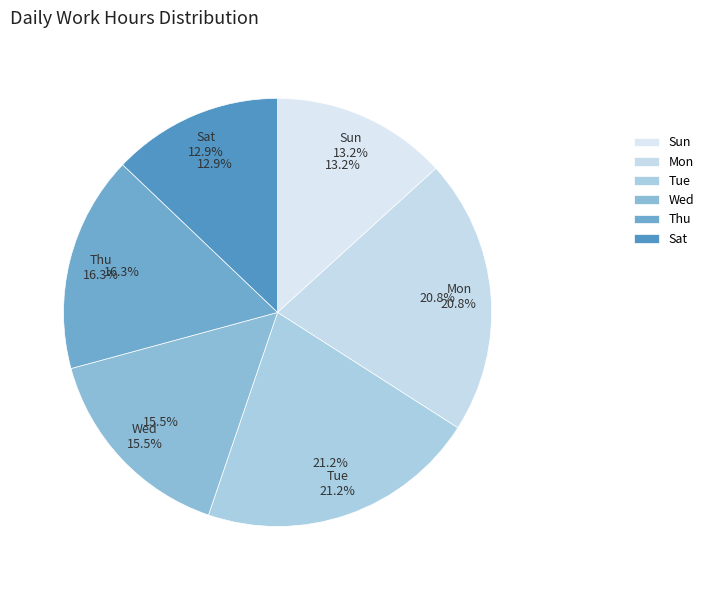

What is the ratio of the value at Thu to the value at Sun?

1.2